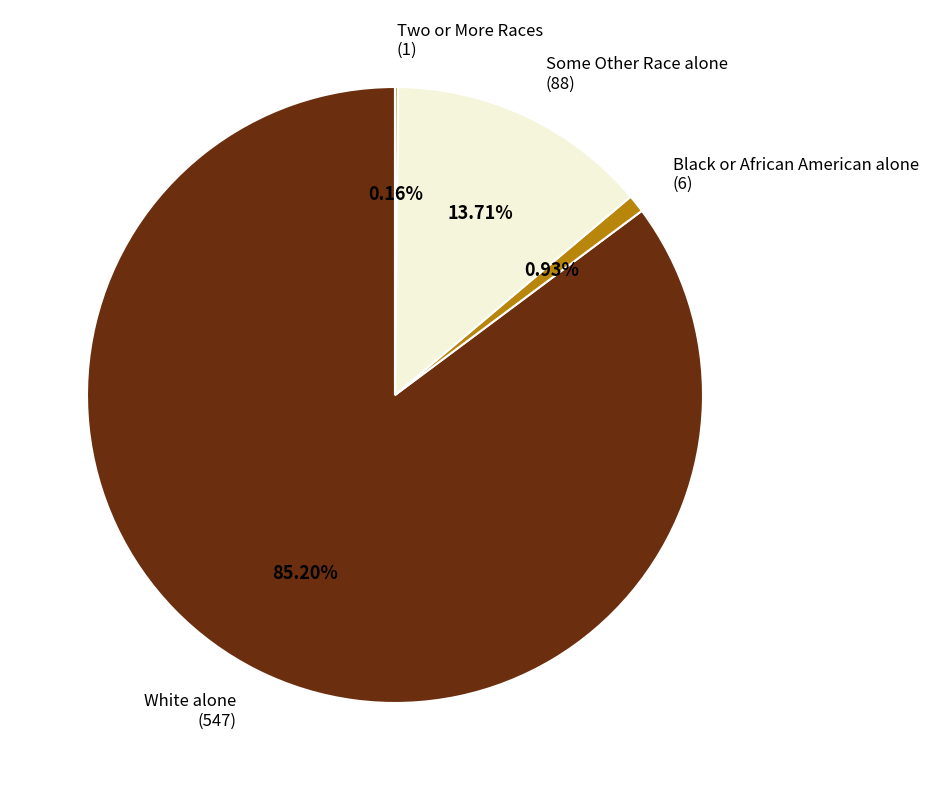

Combined, do Black or African American alone (6) and White alone (547) account for over 50%?

Yes